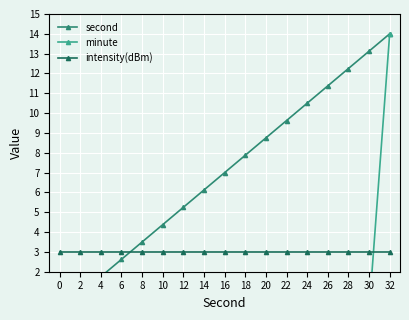

Count the number of data series in this chart.

3